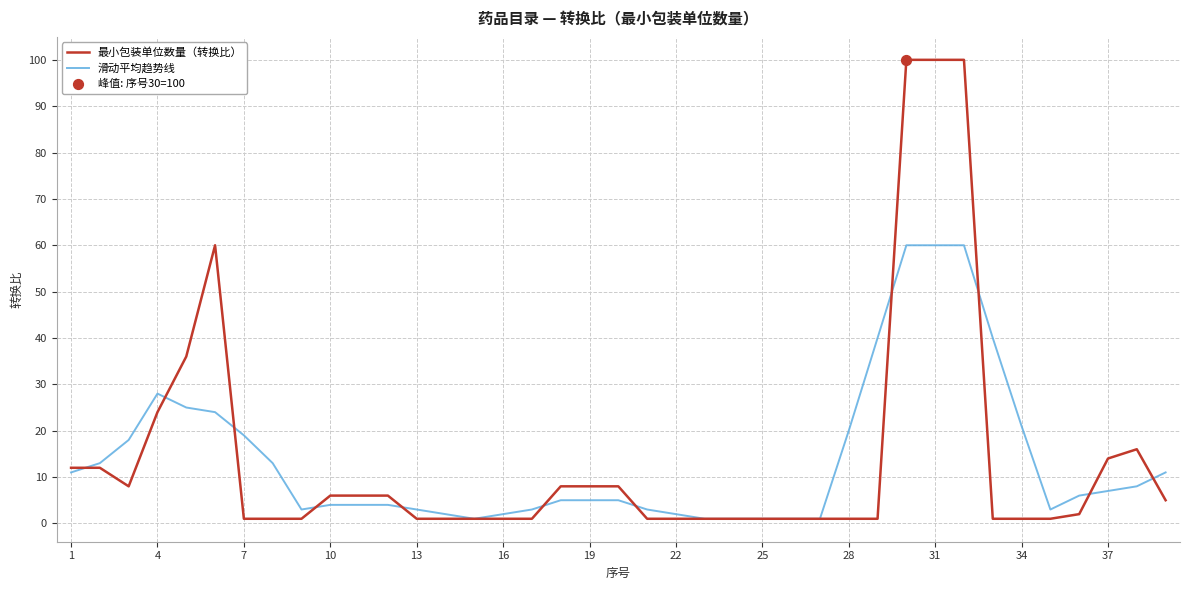

Rank the series by their maximum value, from lowest to highest.

滑动平均趋势线, 最小包装单位数量（转换比）